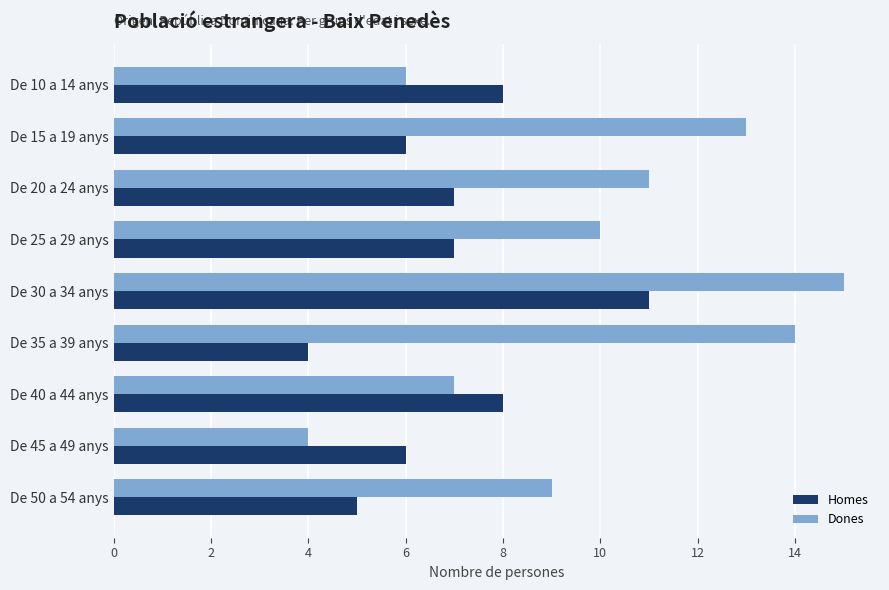

List the labels in order of Dones value, largest first.

De 30 a 34 anys, De 35 a 39 anys, De 15 a 19 anys, De 20 a 24 anys, De 25 a 29 anys, De 50 a 54 anys, De 40 a 44 anys, De 10 a 14 anys, De 45 a 49 anys